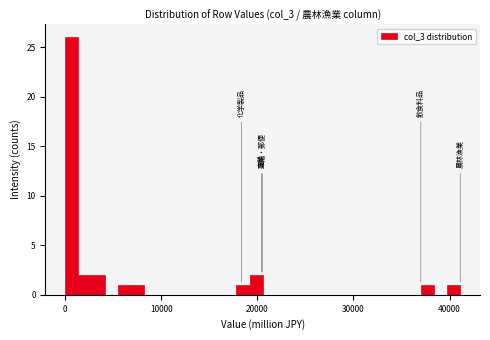

Around what value on the x-axis is the tallest bar? Give the approximate position of its centre, as read against the axis.

1000